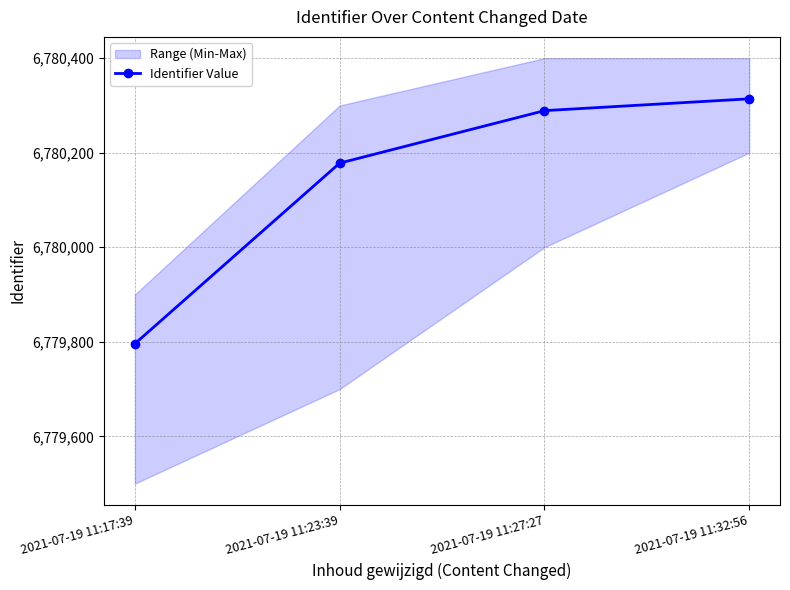

What position from the left is 2021-07-19 11:23:39?

2